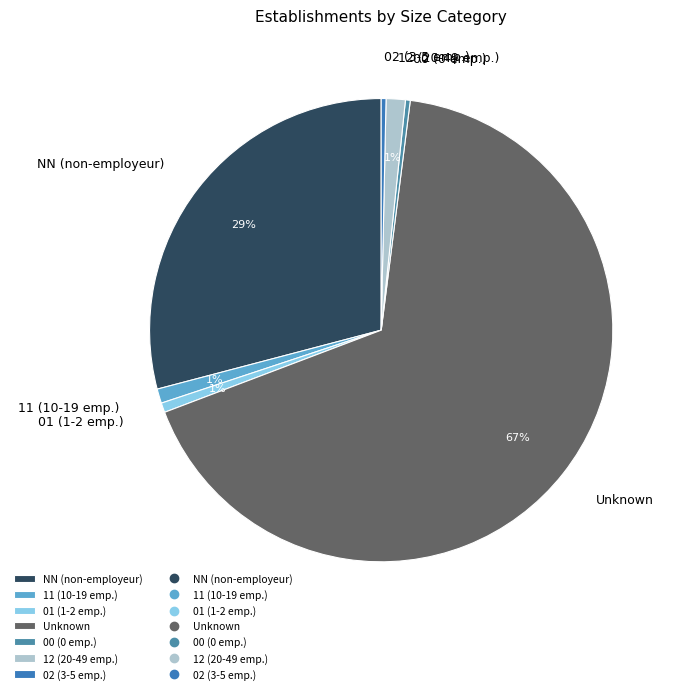

The 01 (1-2 emp.) slice represents 1% of the pie. True or false?

True